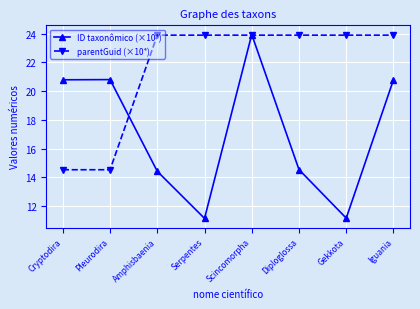

List the series in order of their overall mean, highest first.

parentGuid (×10⁴), ID taxonômico (×10⁴)